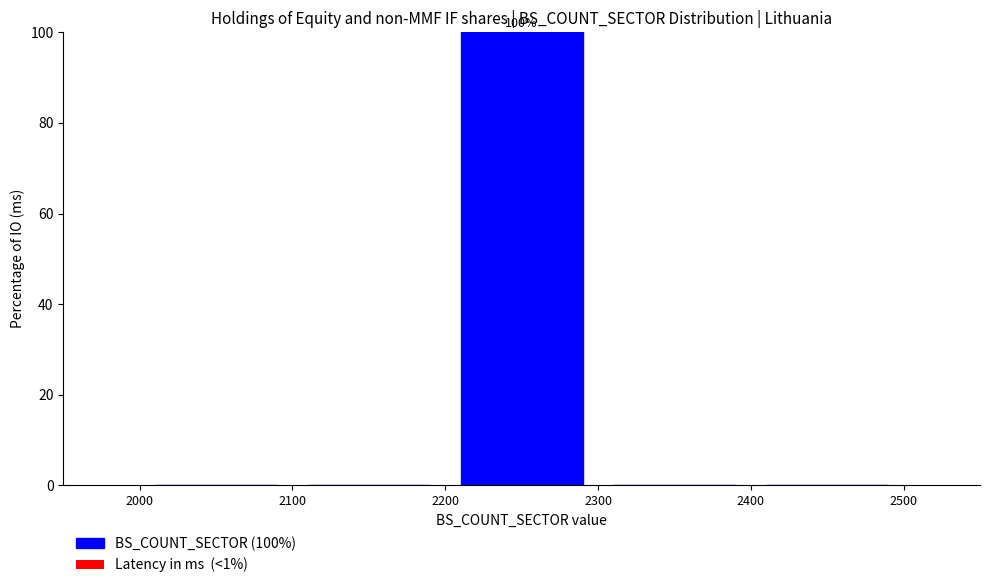

Which range on the x-axis has the tallest bar?

2200 to 2300